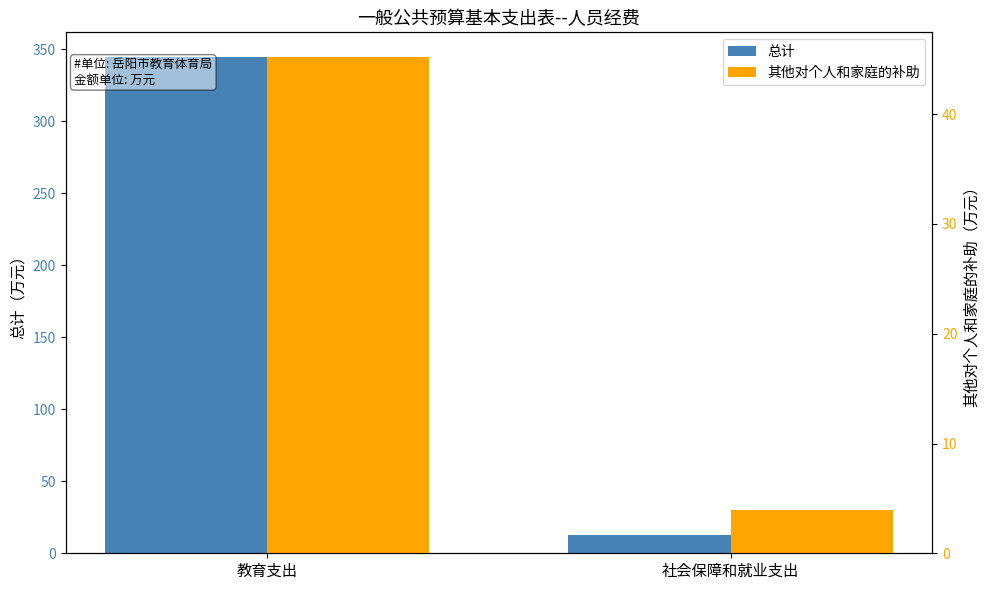

Which series has the widest spread of values?

总计